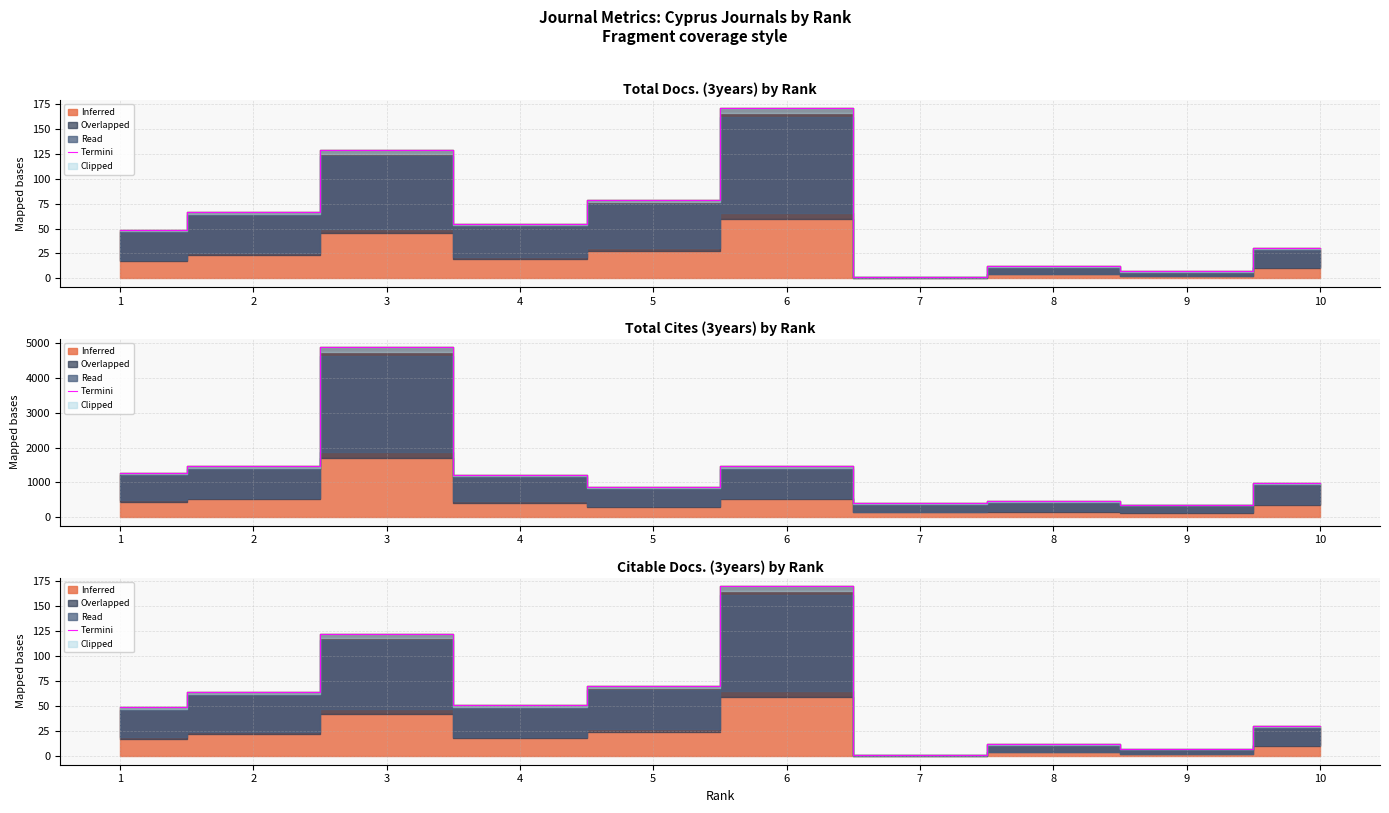

Approximately how many times larger is the value at 6 compared to 3?

1.4